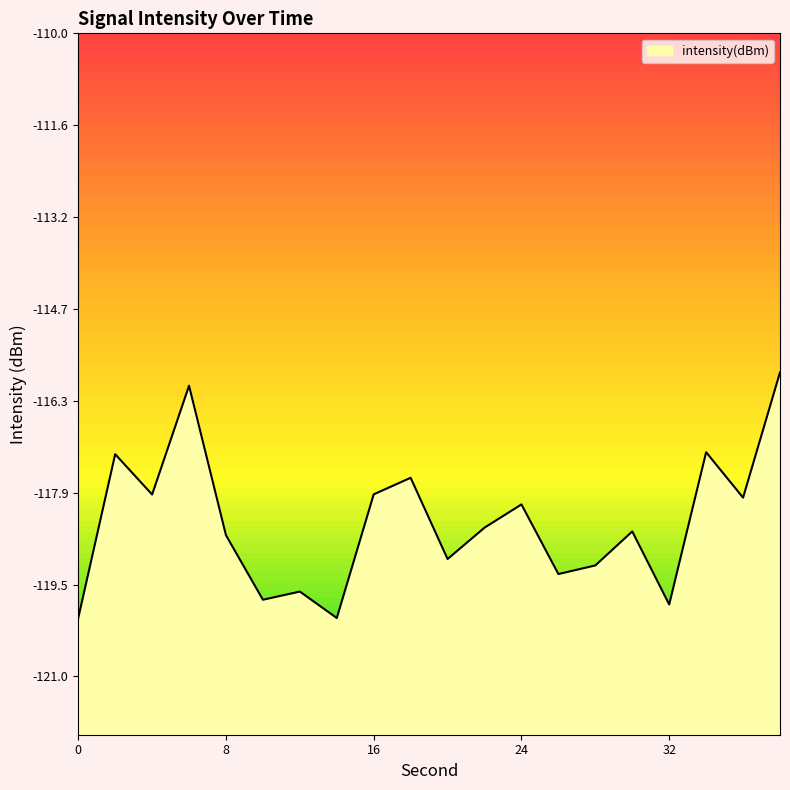

What is the greatest value displayed?

-115.8